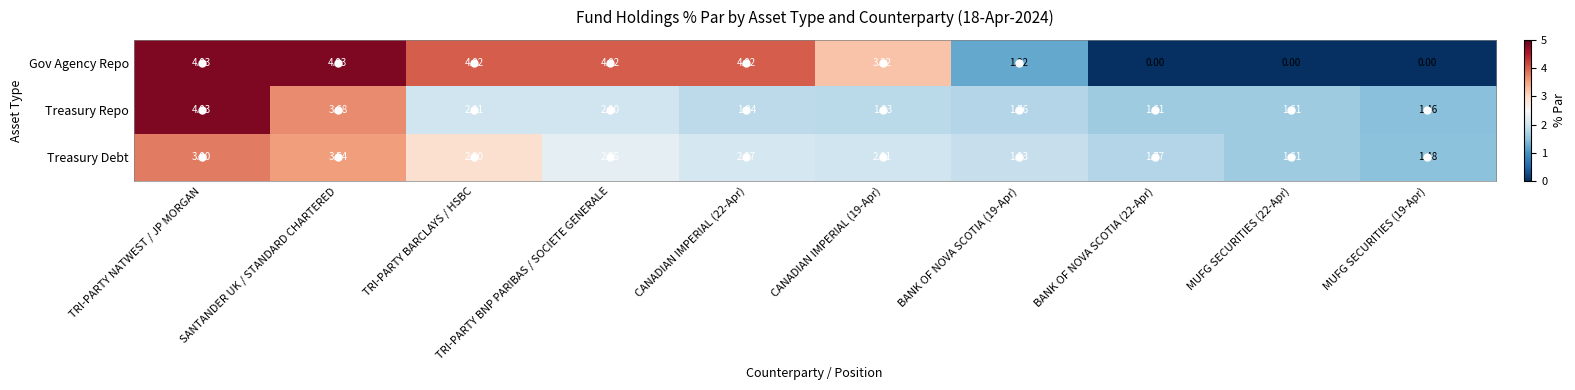

At BANK OF NOVA SCOTIA (22-Apr), list the series in order from smallest to largest.

Gov Agency Repo, Treasury Repo, Treasury Debt